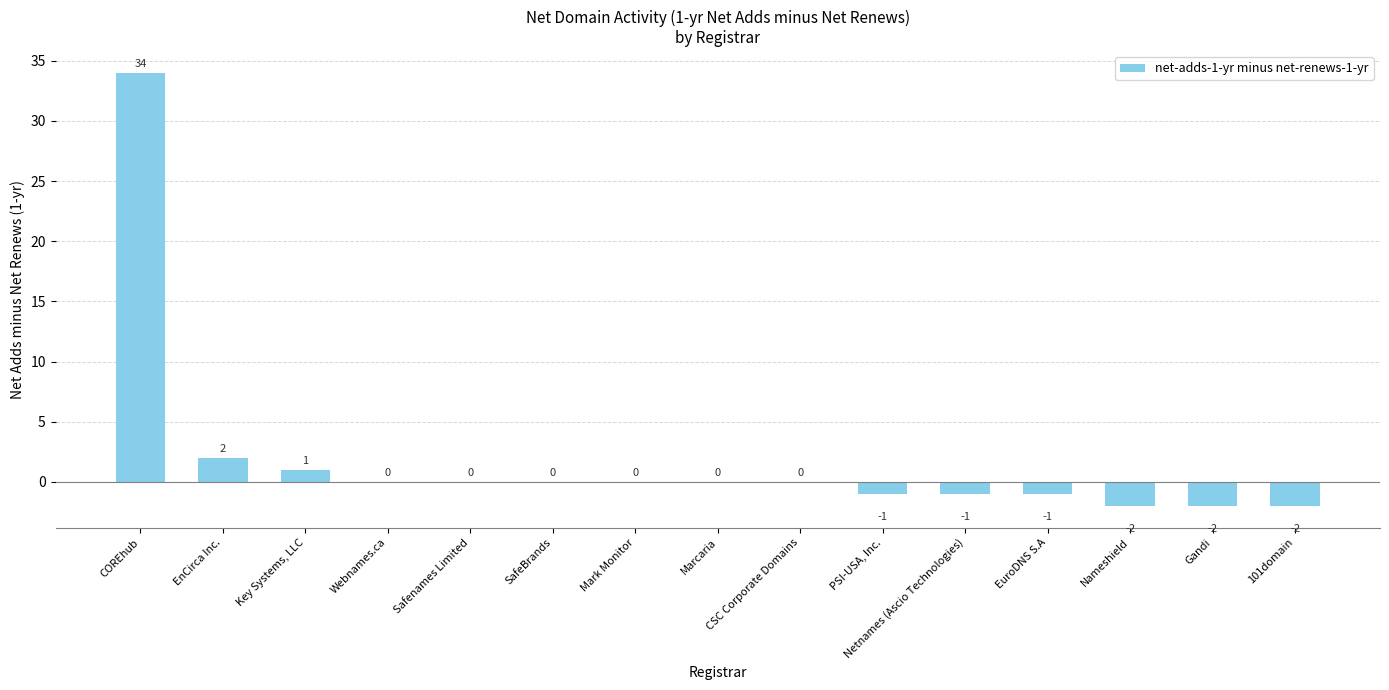

Reading left to right, transcribe all the data shown in this chart.

34	2	1	0	0	0	0	0	0	-1	-1	-1	-2	-2	-2